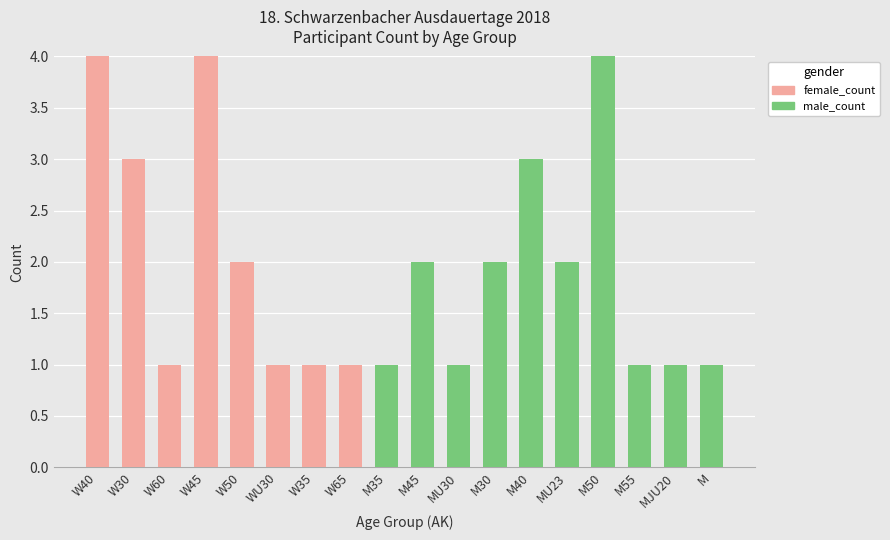

At which label does male_count first exceed 1?

M45